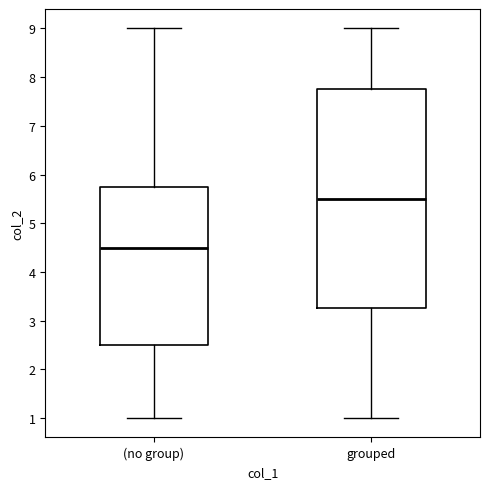

Reading left to right, read every box against the y-axis: the position of its median line, the range the box covers, and the ends of its whiskers. The values are not printed on the chart, so give them approximately, as read against the axis.

(no group): median 4.5, box 2.5 to 5.8, whiskers 1.0 to 9.0
grouped: median 5.5, box 3.3 to 7.8, whiskers 1.0 to 9.0